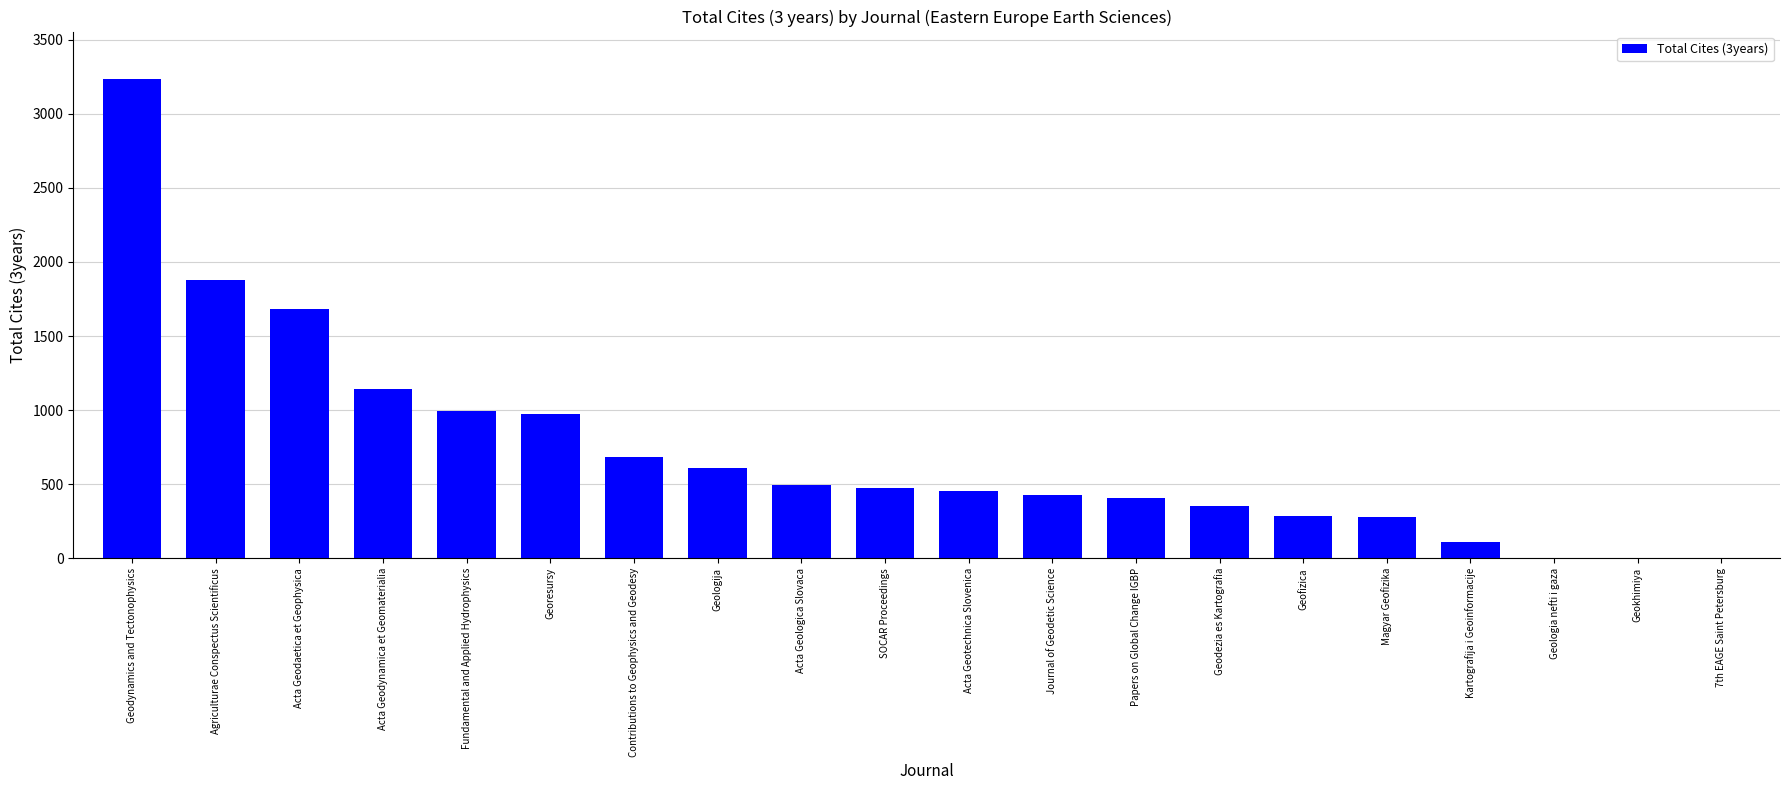

What is the change in value from Geodynamics and Tectonophysics to Acta Geotechnica Slovenica?

-2777